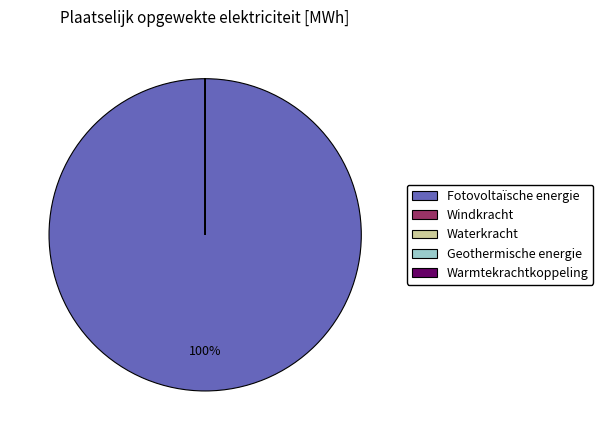

Is Fotovoltaïsche energie the majority of the pie?

Yes